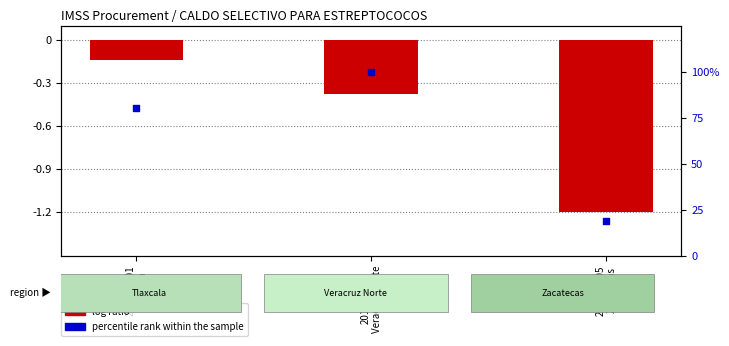

What are all the series names shown in the legend?

log ratio, percentile rank within the sample